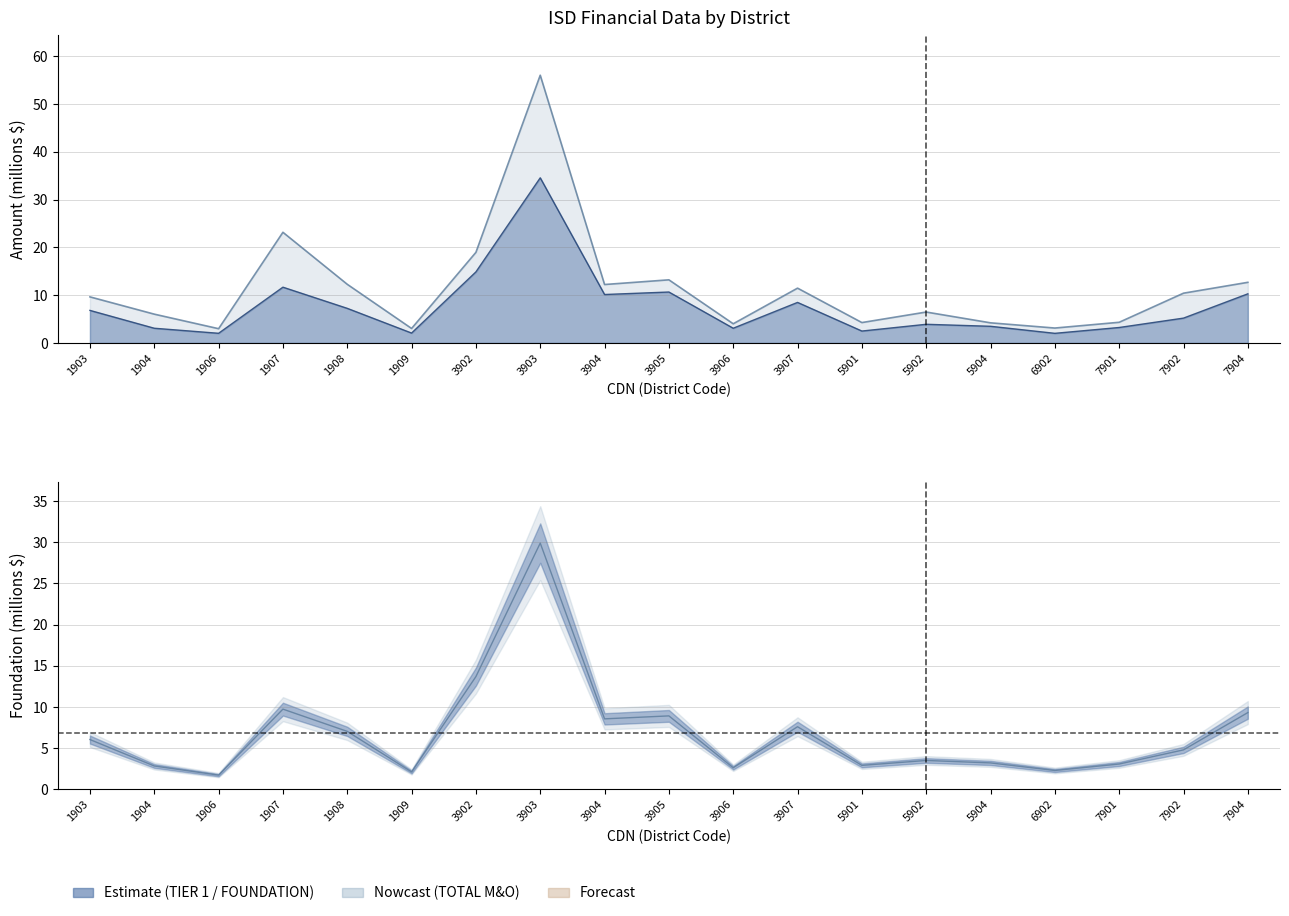

What is the maximum value for TOTAL M&O COLLECTIONS?

56.1